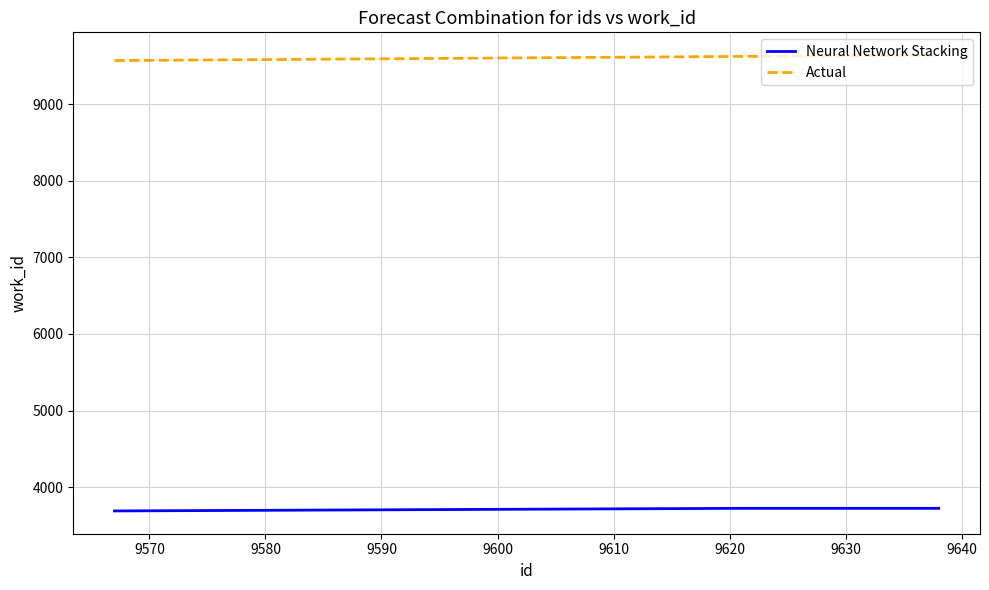

How many series are shown in this chart?

2